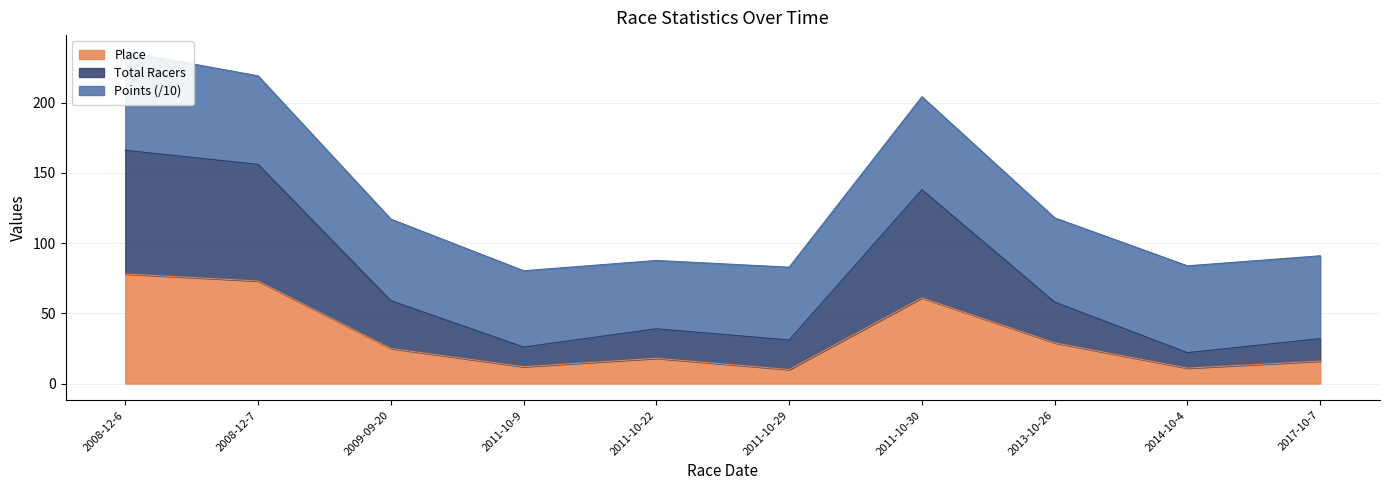

What position from the left is 2011-10-29?

6